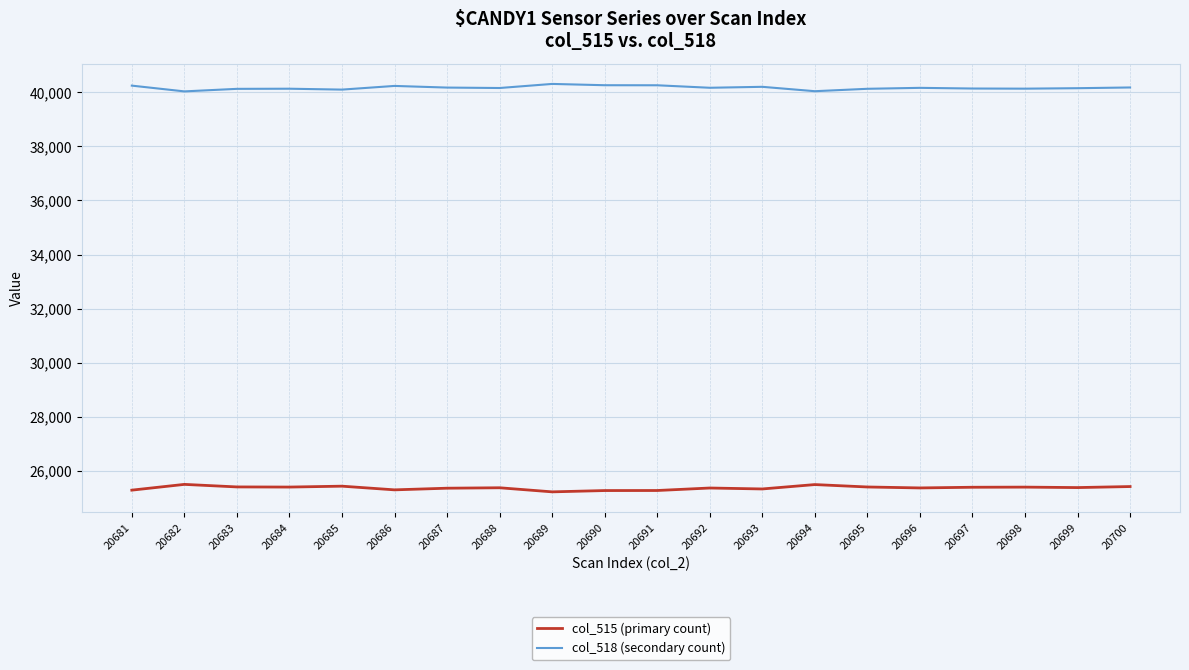

What is the spread (max minus min) of values at 20685?

14655